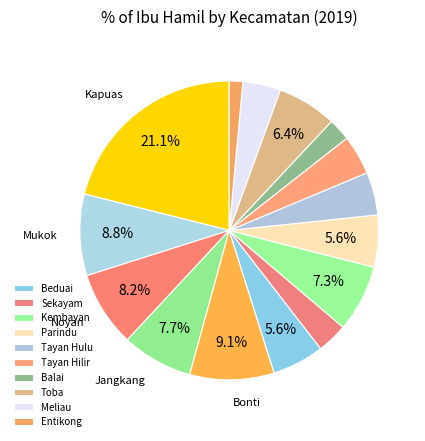

How many slices are in this pie chart?

15